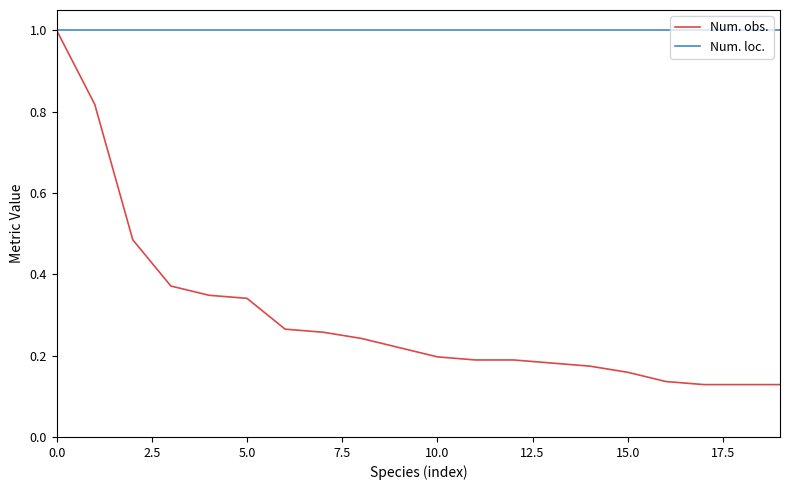

Count the number of data series in this chart.

2